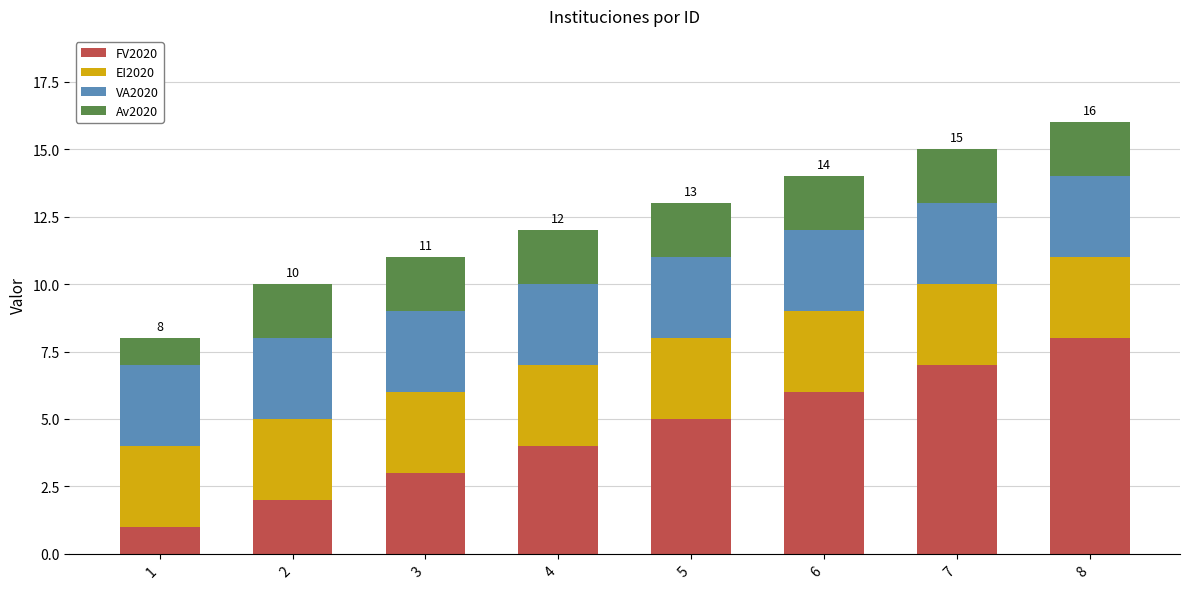

Are the bars horizontal?

No